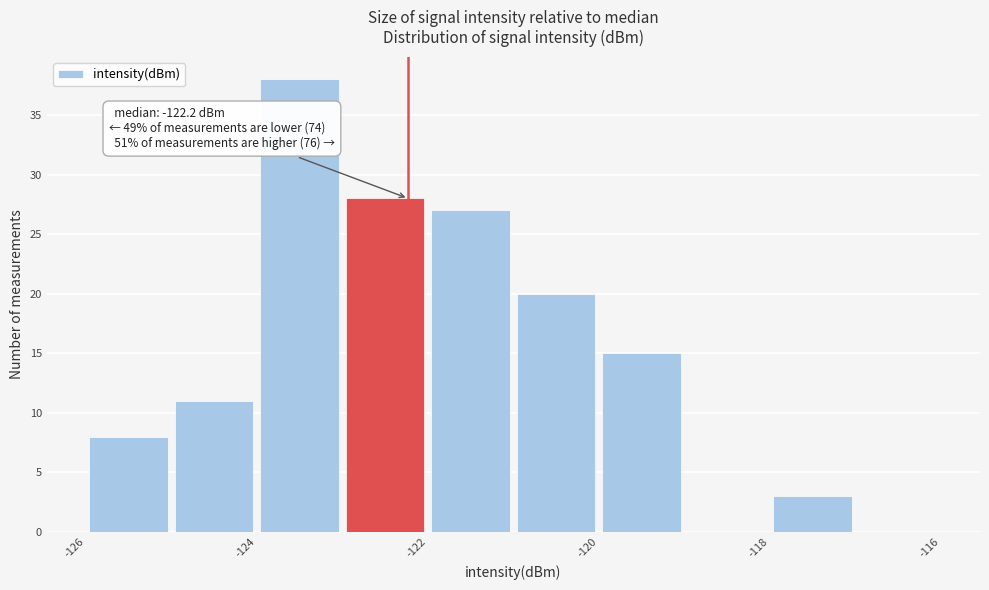

Which range on the x-axis has the tallest bar?

-124 to -123